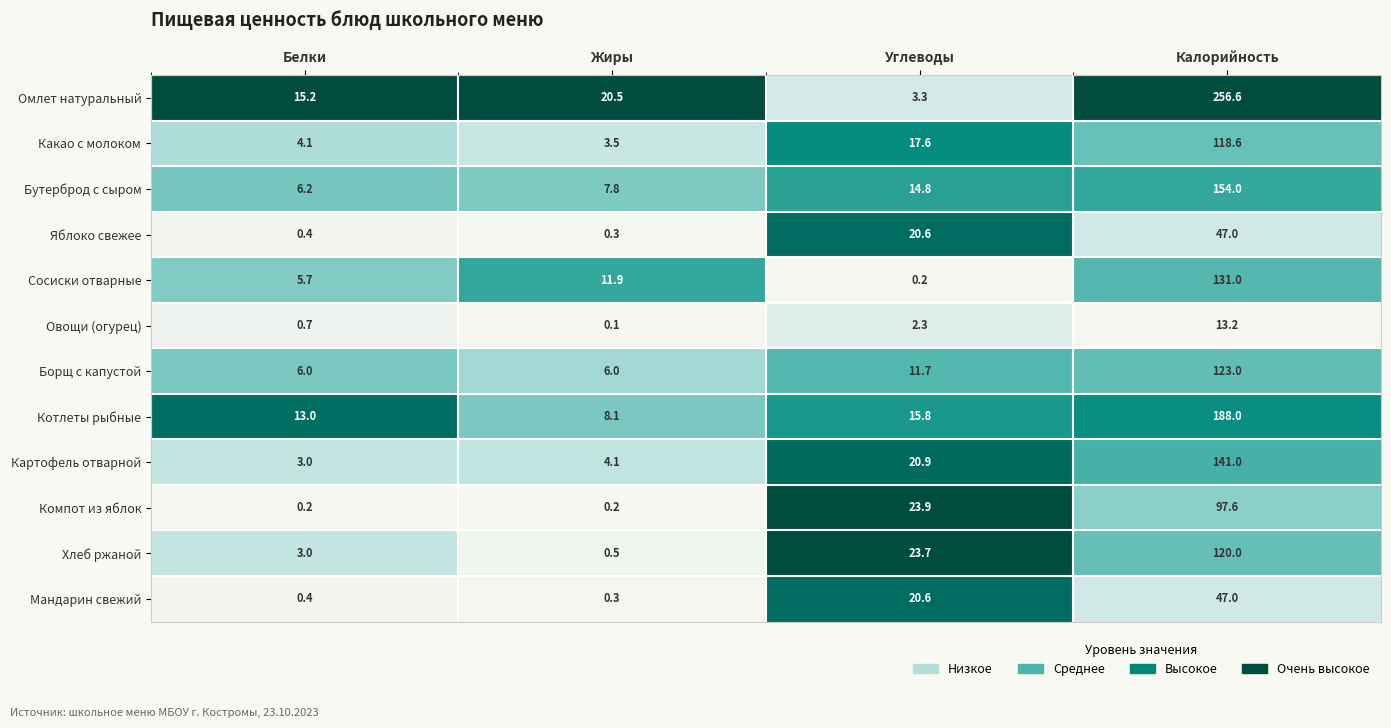

The value of Какао с молоком at Белки is 4.1. True or false?

True